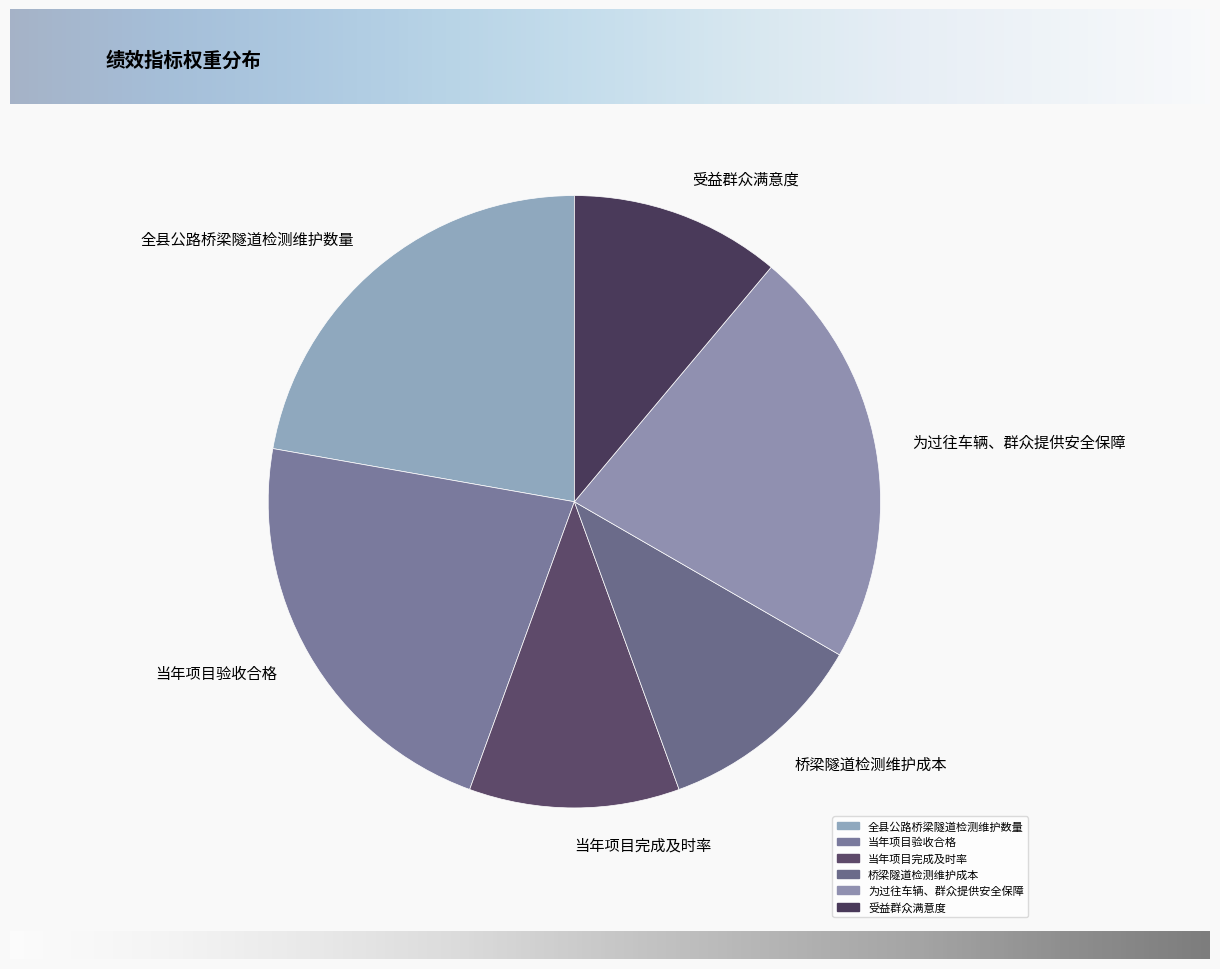

How many segments does this pie chart have?

6